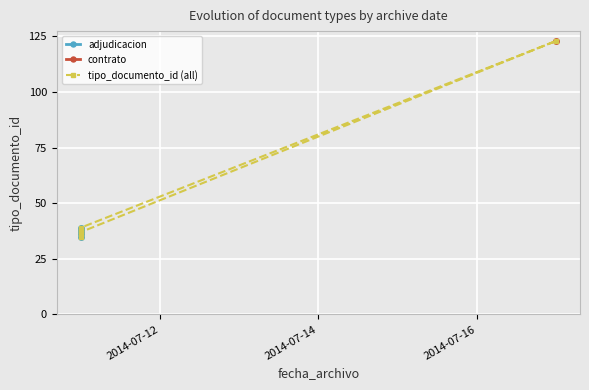

List the labels in order of value, smallest first.

2014-07-11, 2014-07-11, 2014-07-11, 2014-07-11, 2014-07-11, 2014-07-17